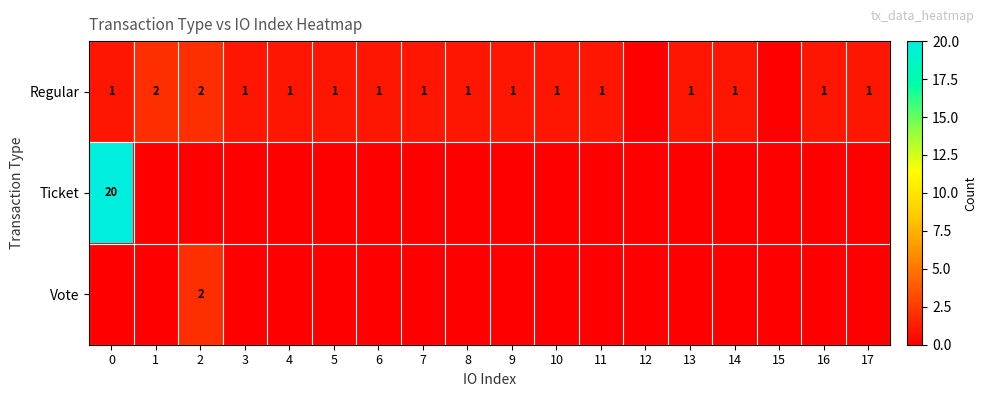

The Regular series shows 1 at 16. True or false?

True